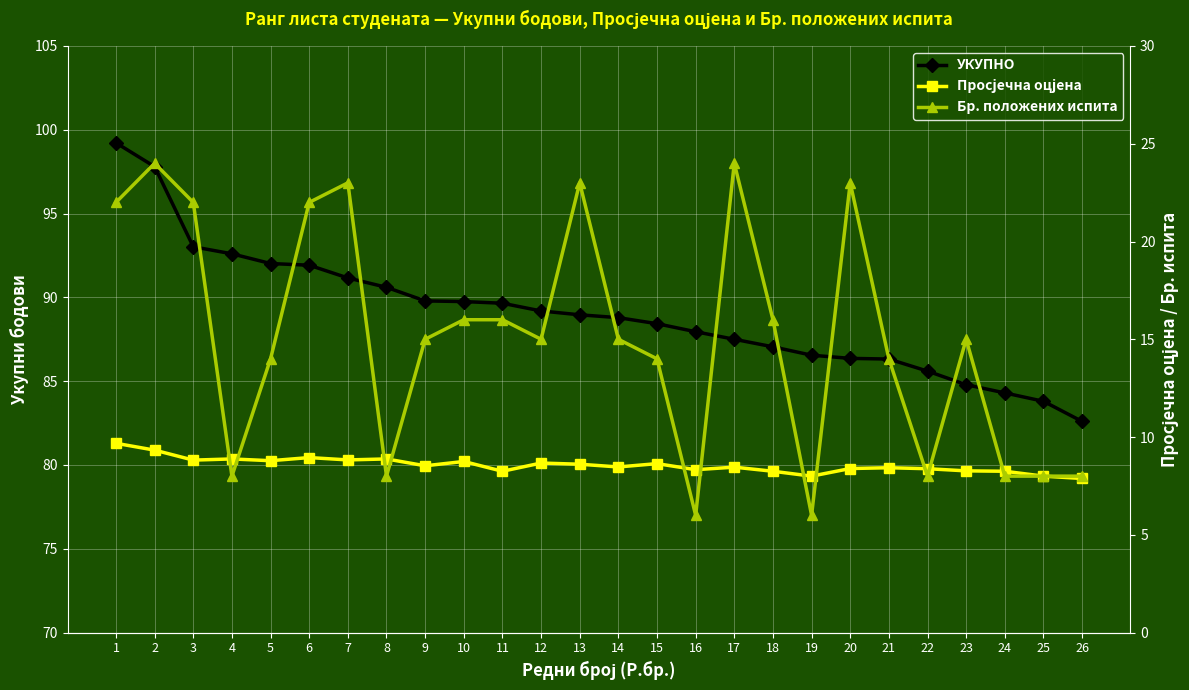

At 13, list the series in order from smallest to largest.

Просјечна оцјена, Бр. положених испита, УКУПНО